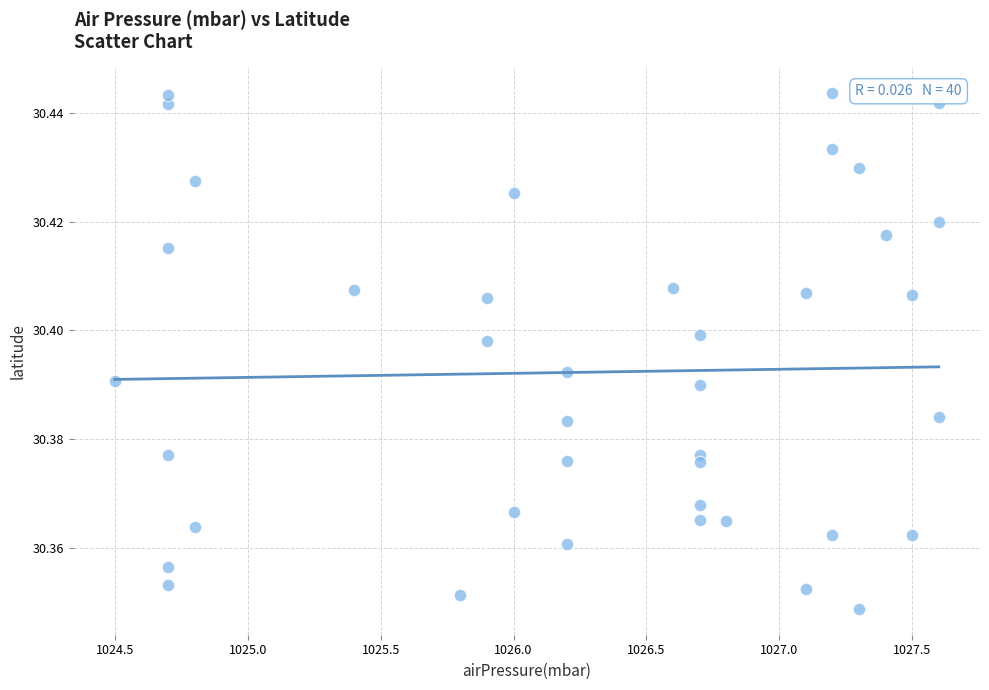

What is the range of X values (max minus min)?

3.1